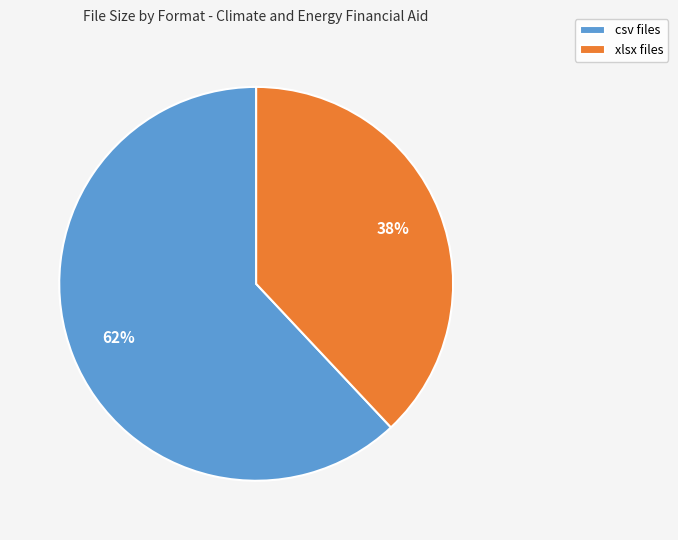

Rank the categories by value from lowest to highest.

xlsx files, csv files